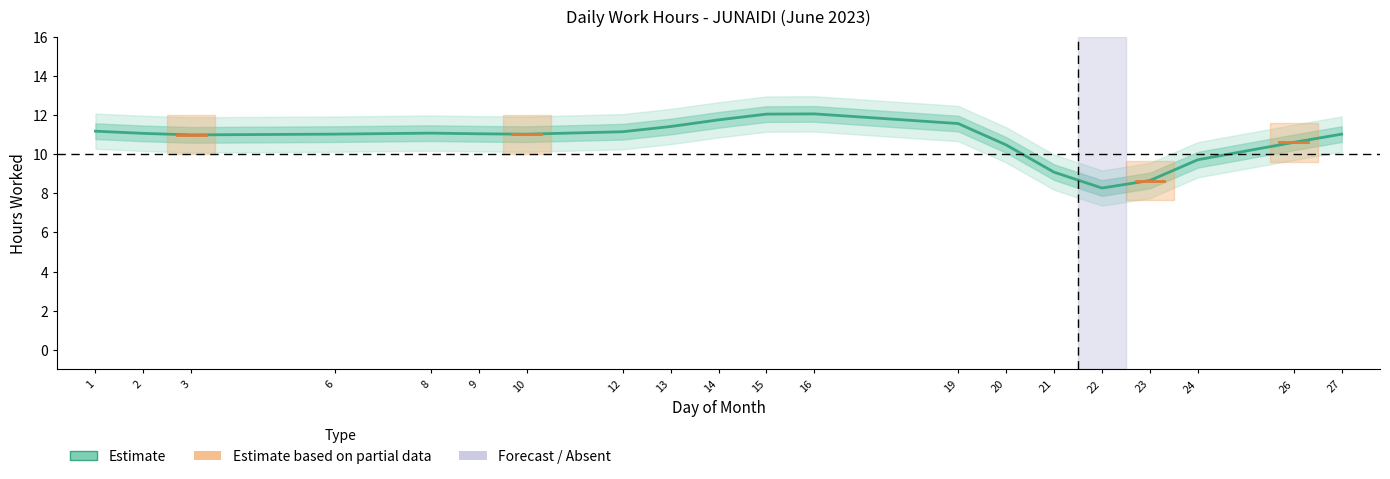

How many interior local valleys (lower than both neighbors) does the data have?

3